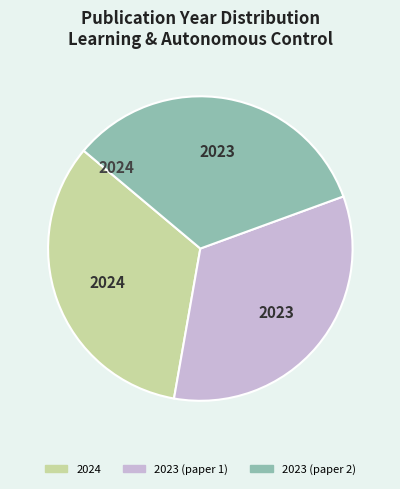

Does any single category account for the majority?

No